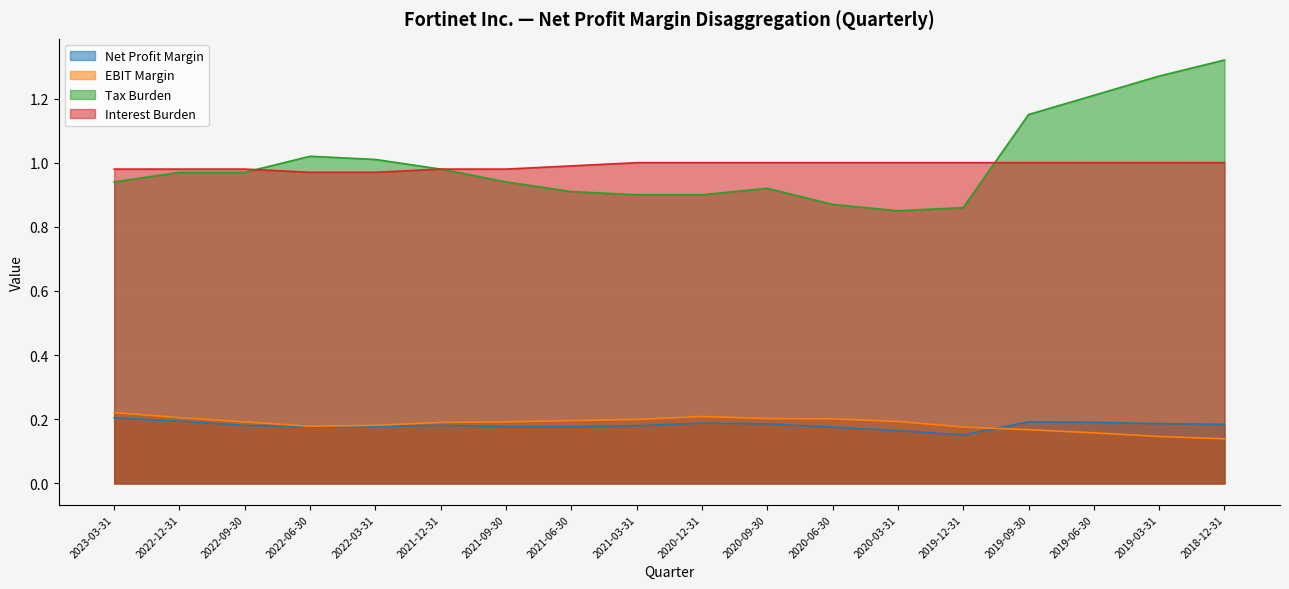

How many times do Net Profit Margin and EBIT Margin cross each other?

1